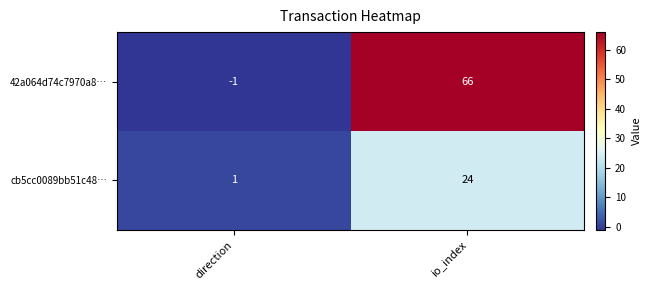

Which series changed the most between direction and io_index?

42a064d74c7970a8…